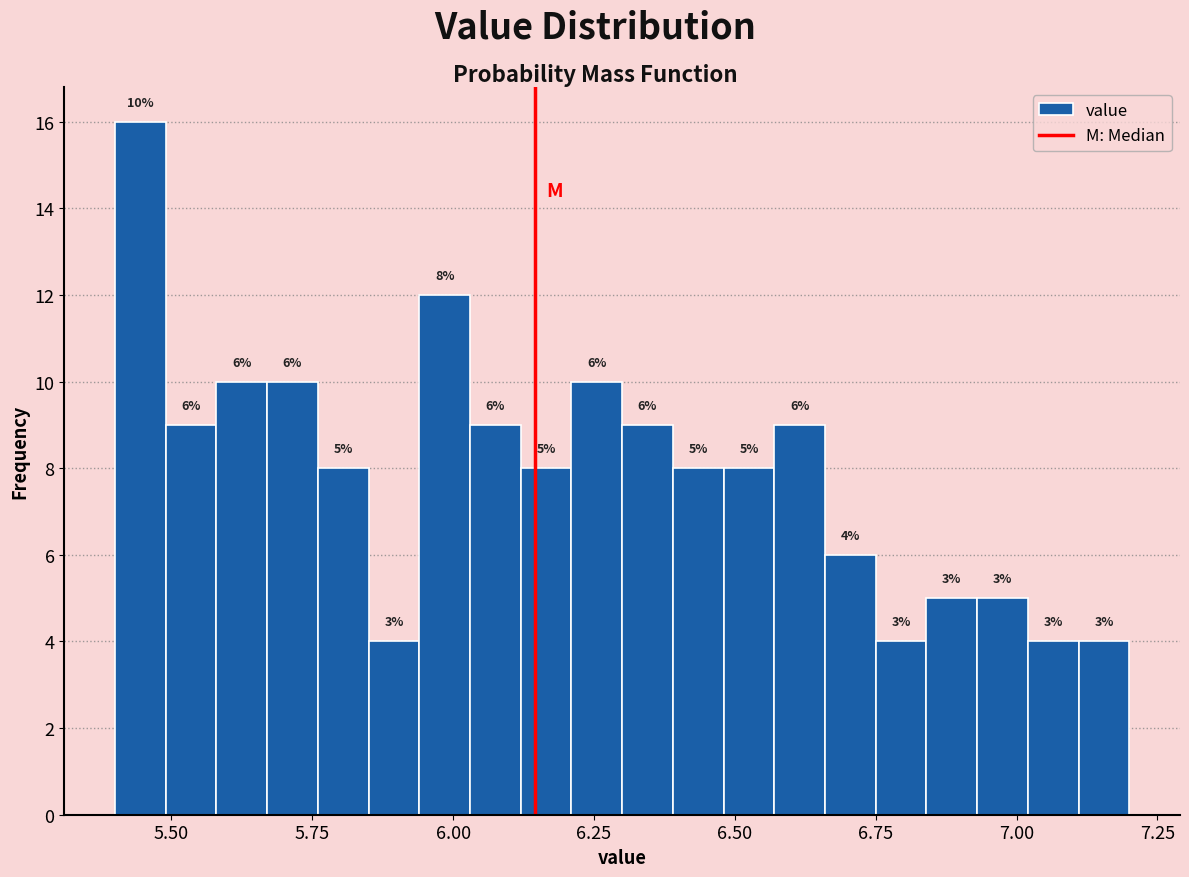

Read against the x-axis, roughly where is the centre of the tallest bar?

5.45